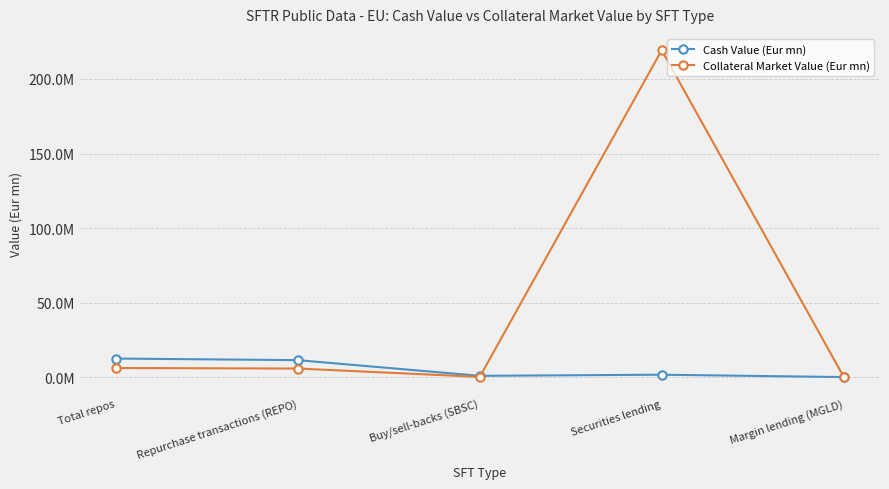

Is this an area chart (filled region under the line)?

No